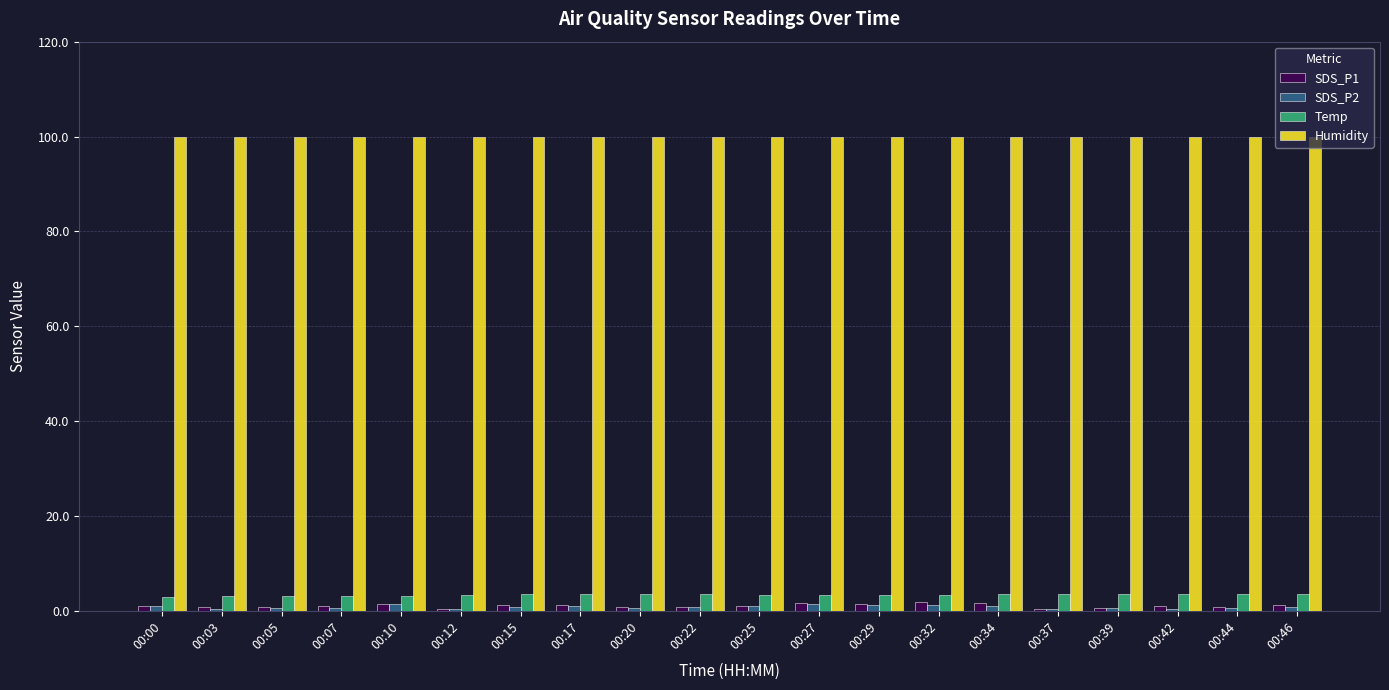

Is the value of SDS_P2 at 00:25 greater than the value of Temp at 00:34?

No